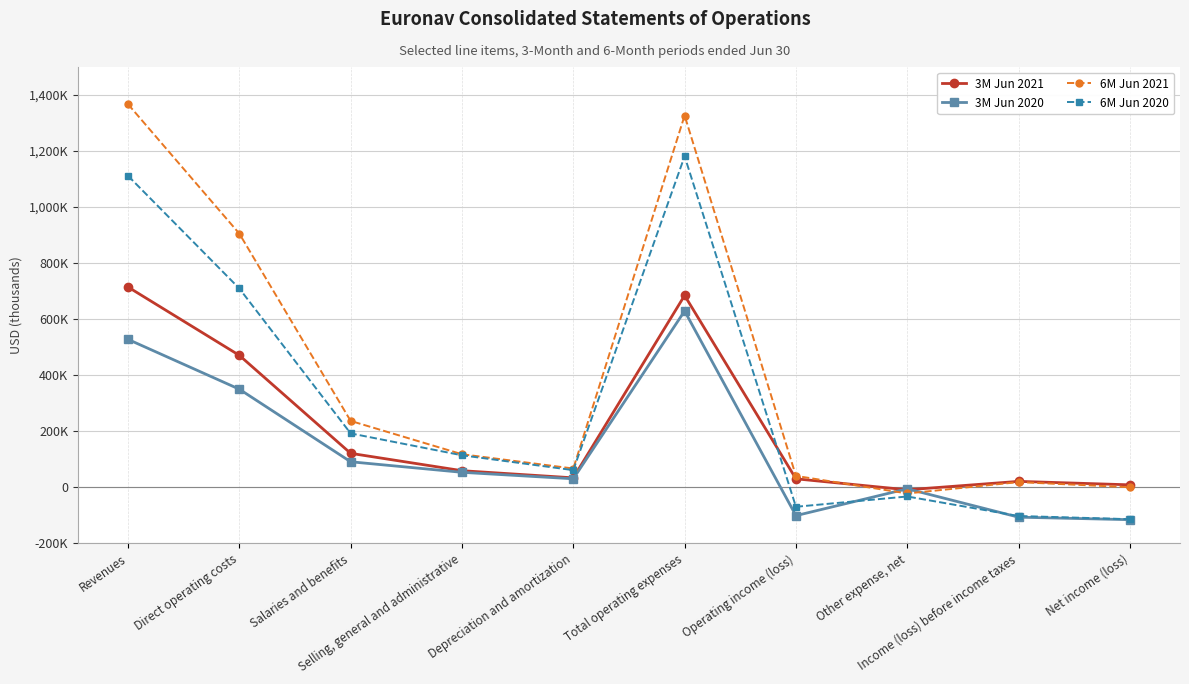

Does the chart have visible grid lines?

Yes